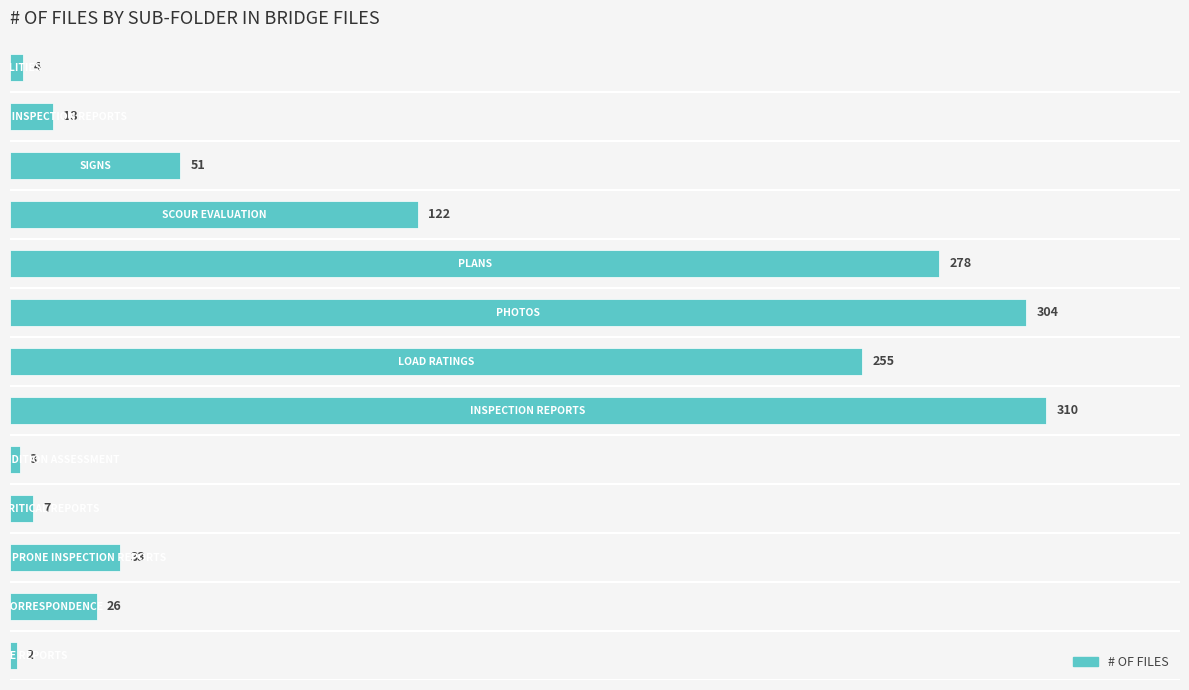

What is the difference between the second highest and second lowest values?

301